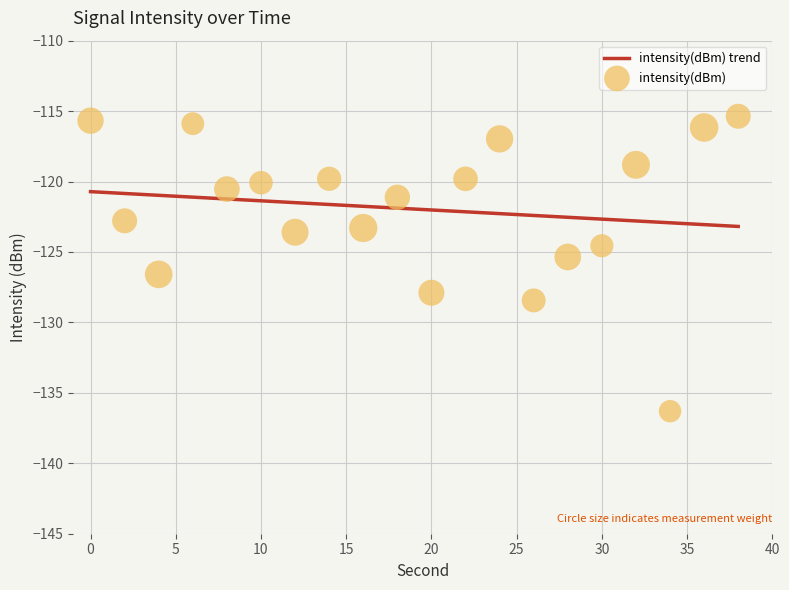

Which has a higher value, 22 or 34?

22